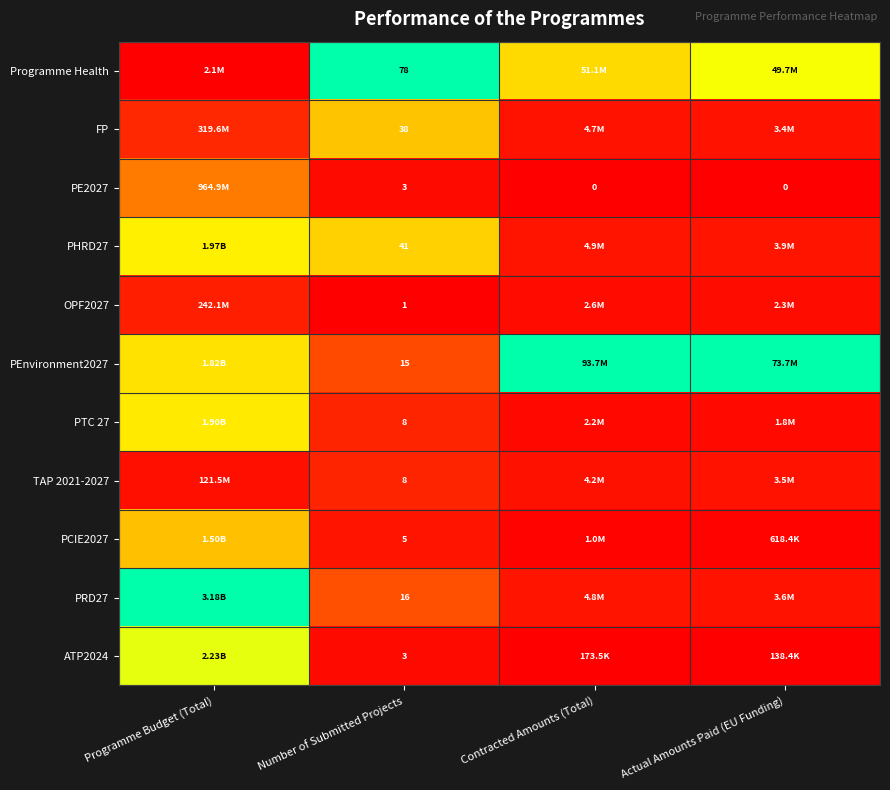

What is the total value across all series at Number of Submitted Projects?

216.0